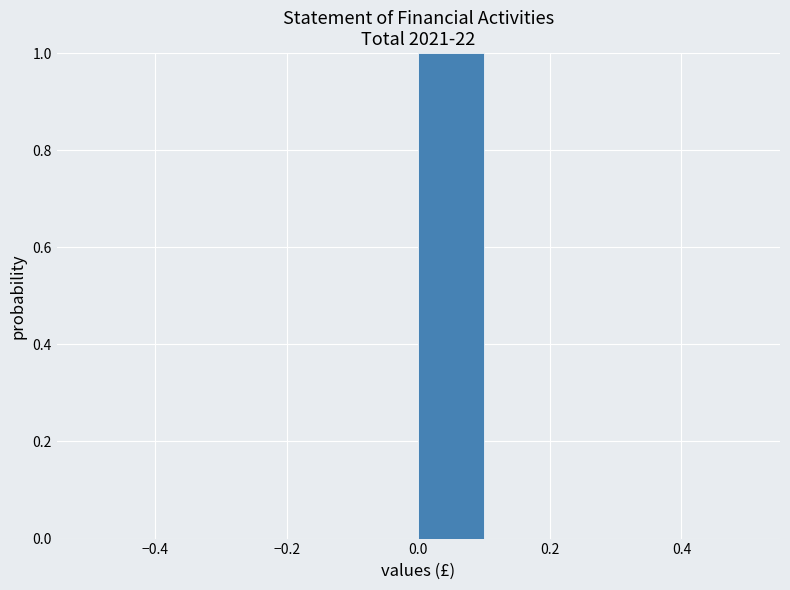

How tall is the bar that spans 0.0 to 0.1 on the x-axis? The values are not printed on the chart, so give them approximately, as read against the axis.

1